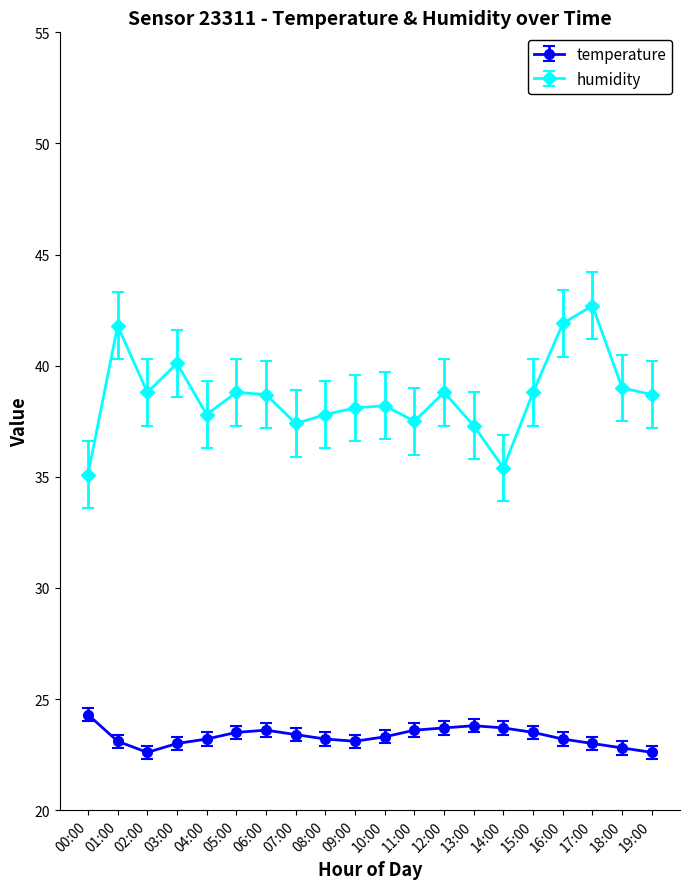

Between 00:00 and 06:00, which series saw the biggest shift?

humidity